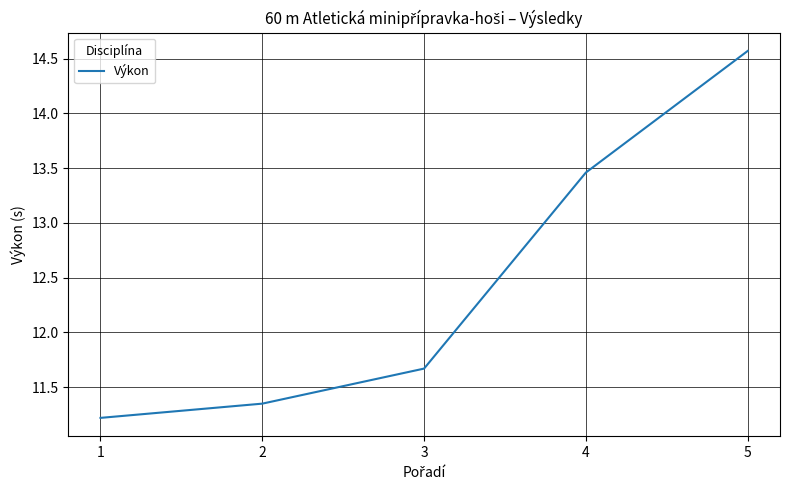

The chart shows a value of 11.7 at 3. True or false?

True